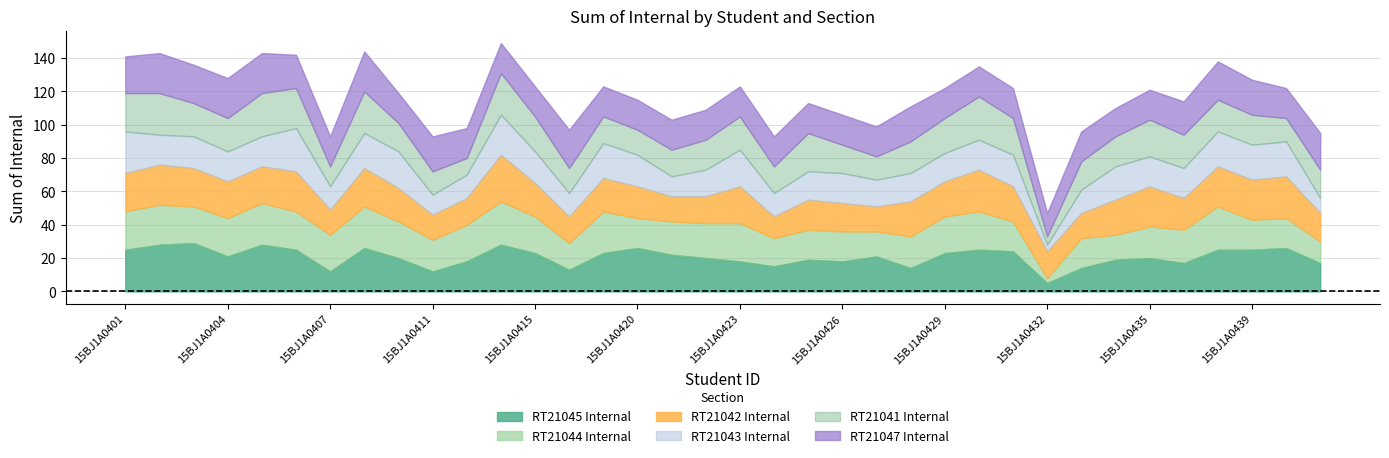

What is the total value across all series at 15BJ1A0439?

127